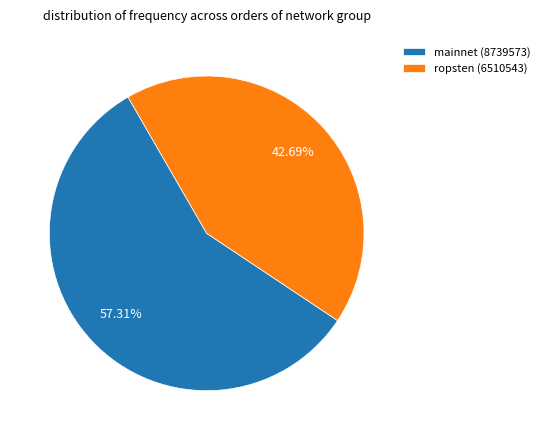

Does mainnet (8739573) represent more than half of the total?

Yes